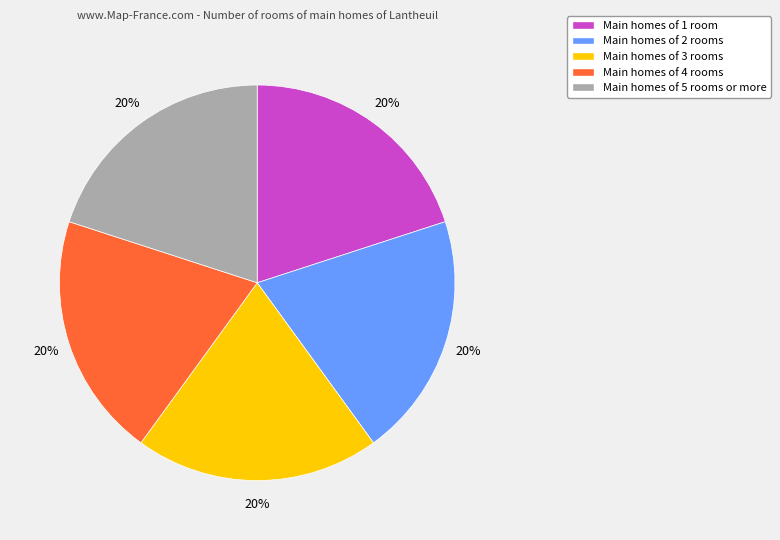

Is the sum of Main homes of 1 room and Main homes of 5 rooms or more greater than half?

No